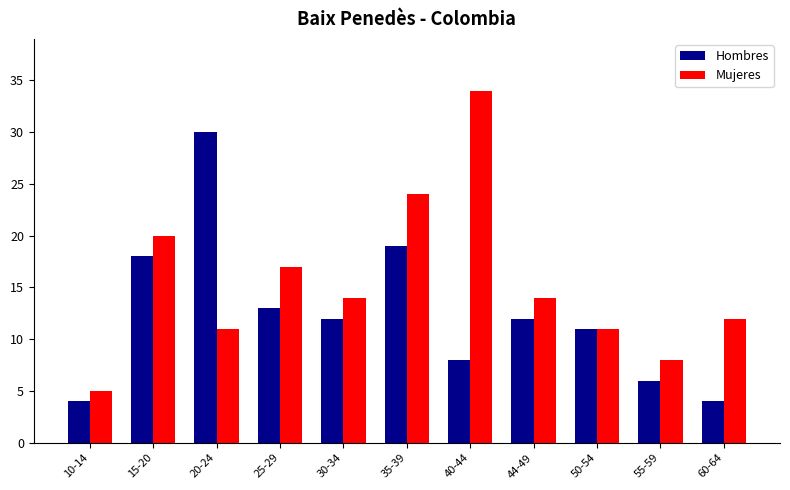

True or false: Mujeres has a value of 14 at 44-49.

True